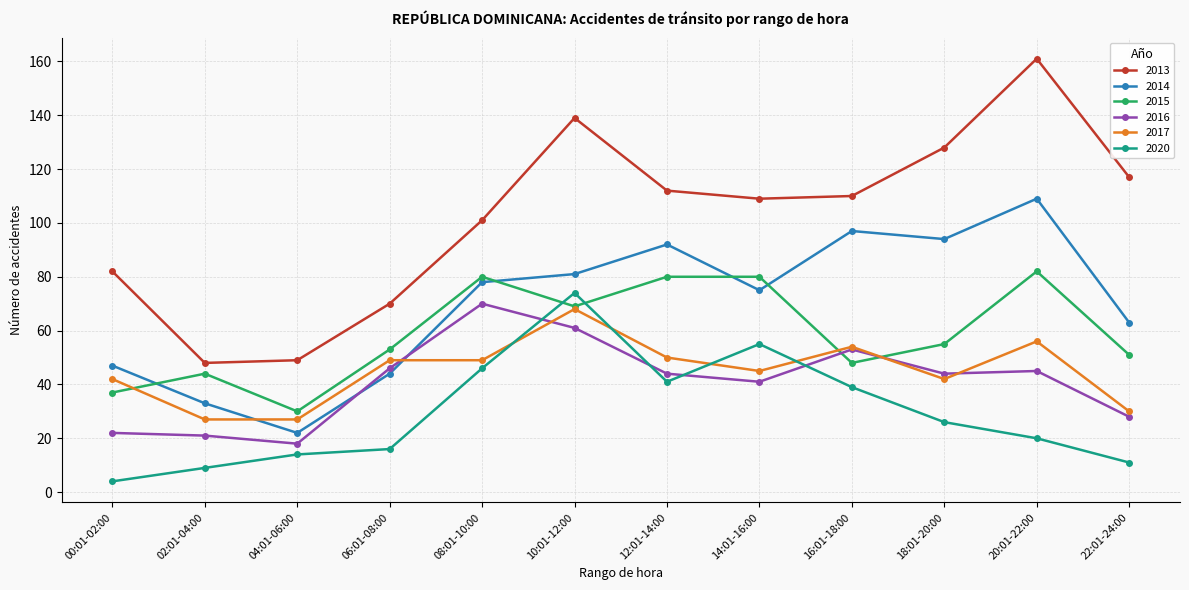

What is the value of the 2014 point at the 1st from the left?

47